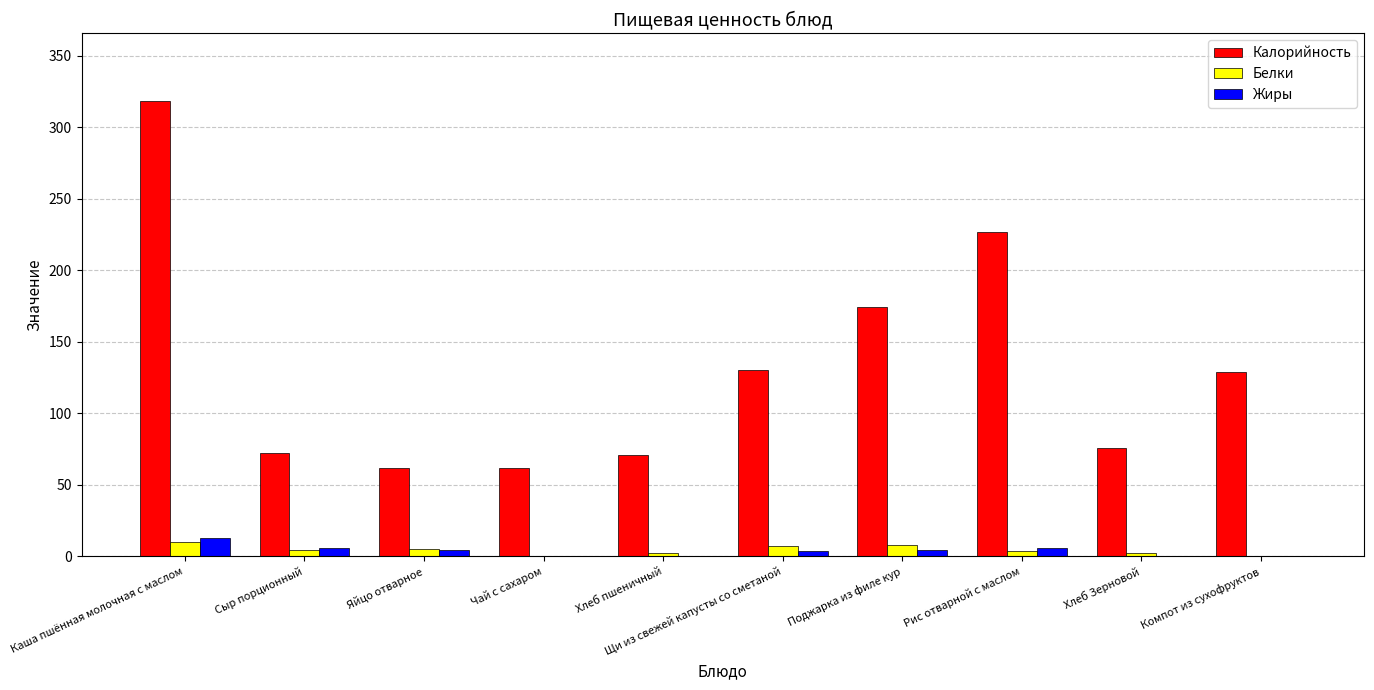

The Калорийность series shows 129.0 at Компот из сухофруктов. True or false?

True